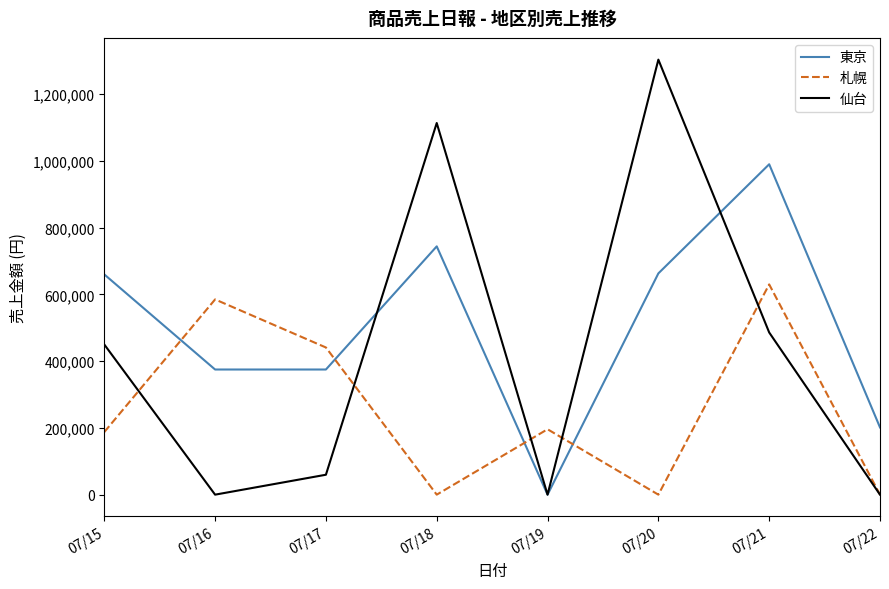

Which series has the widest spread of values?

仙台